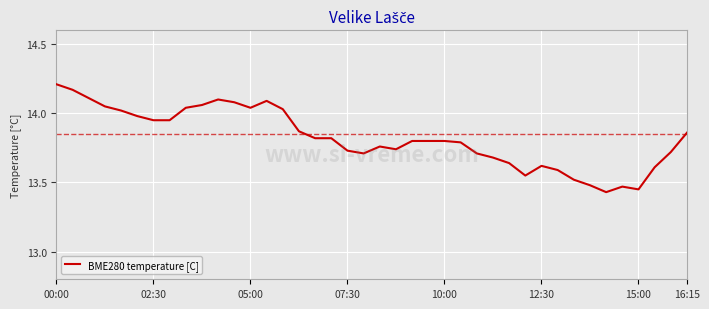

What is the difference between the maximum and minimum values?

0.8